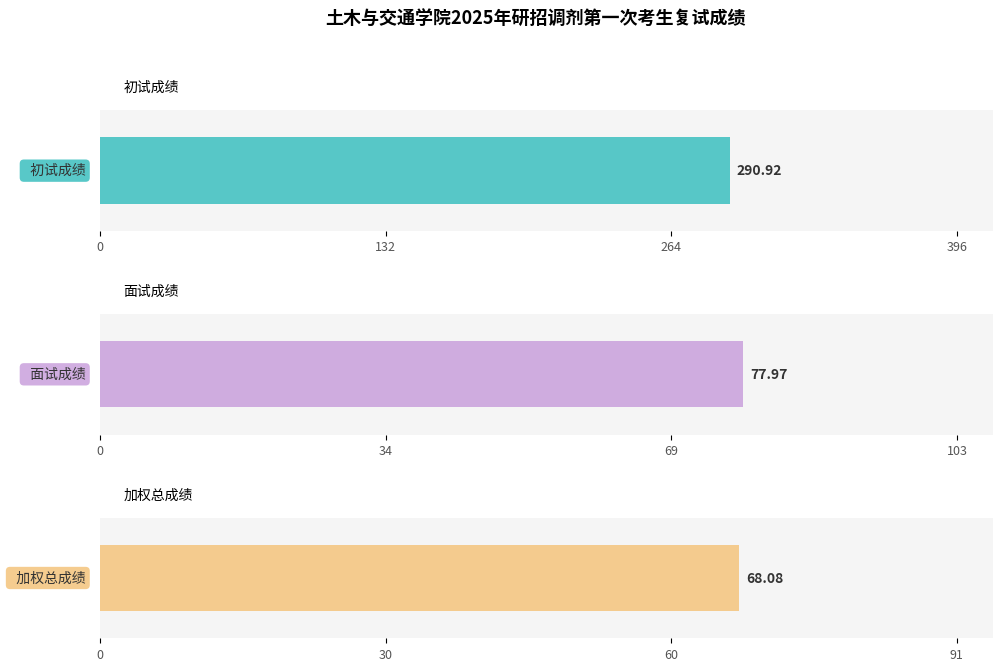

Which series has the largest range (max minus min)?

初试成绩